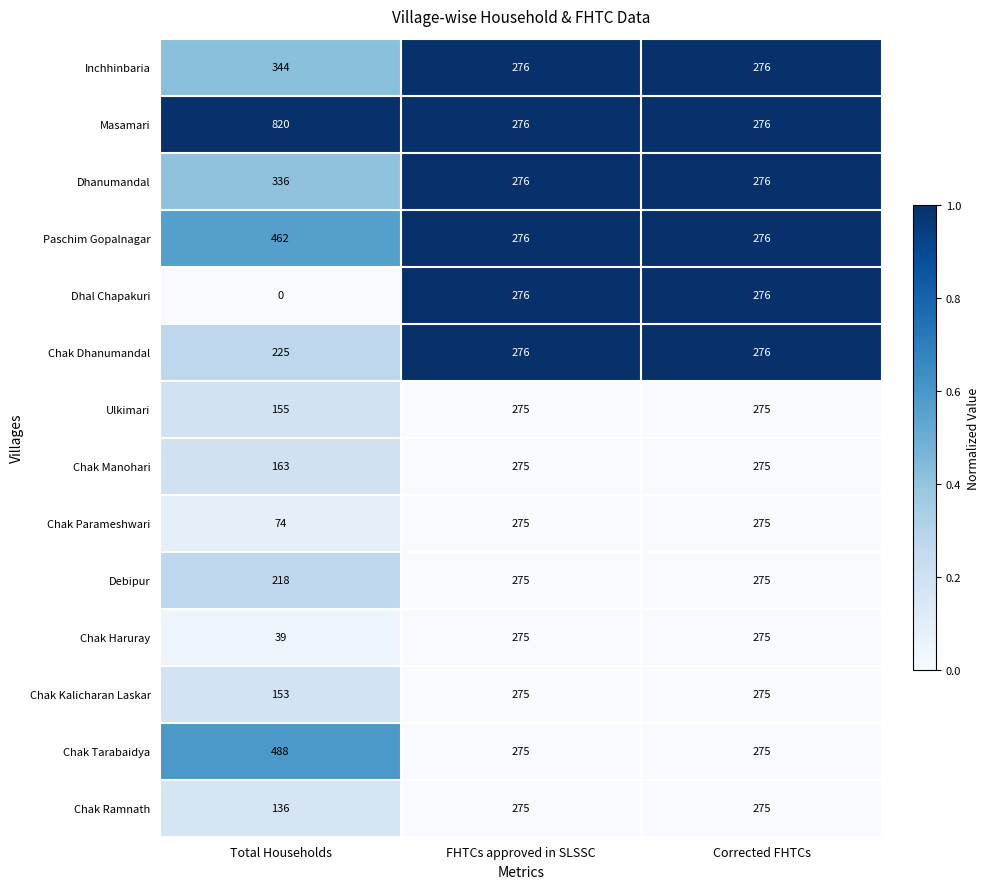

What is the approximate value of Chak Dhanumandal at Total Households?

225